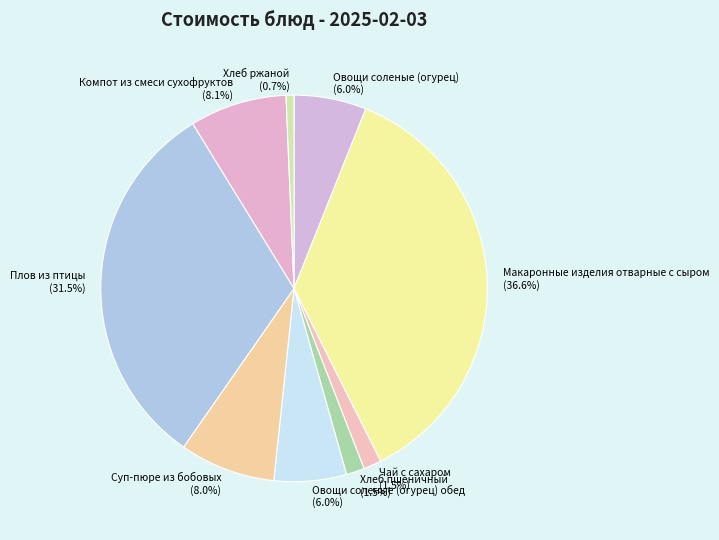

What is the ratio of the value at Овощи соленые (огурец) обед to the value at Хлеб пшеничный?

4.0